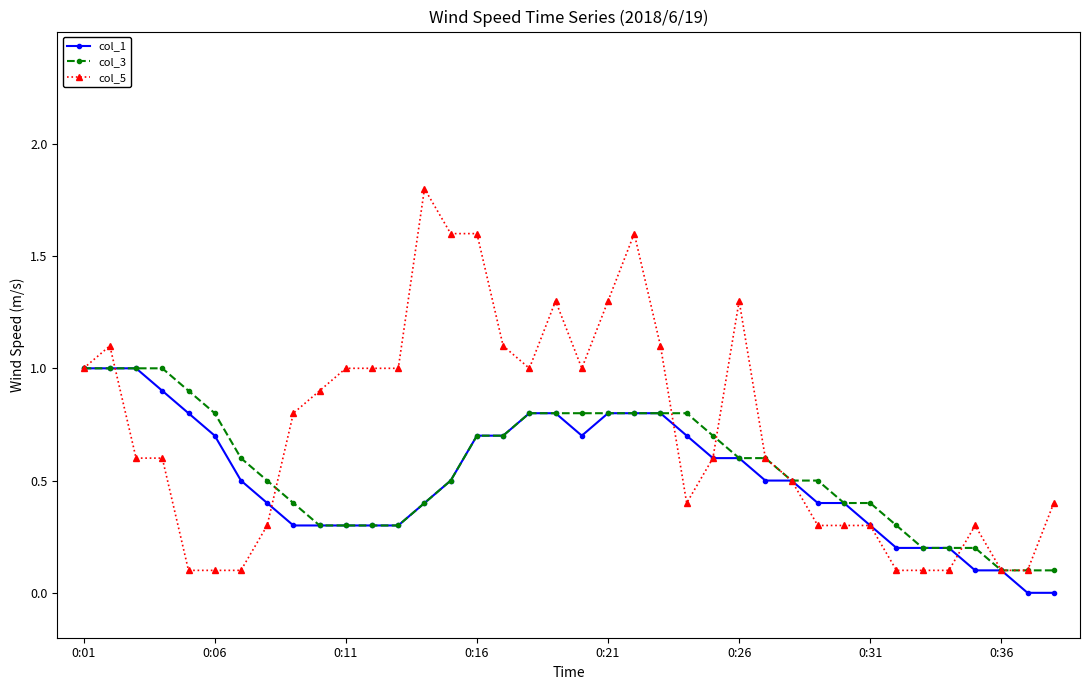

What is the average value of the col_1 series?

0.5